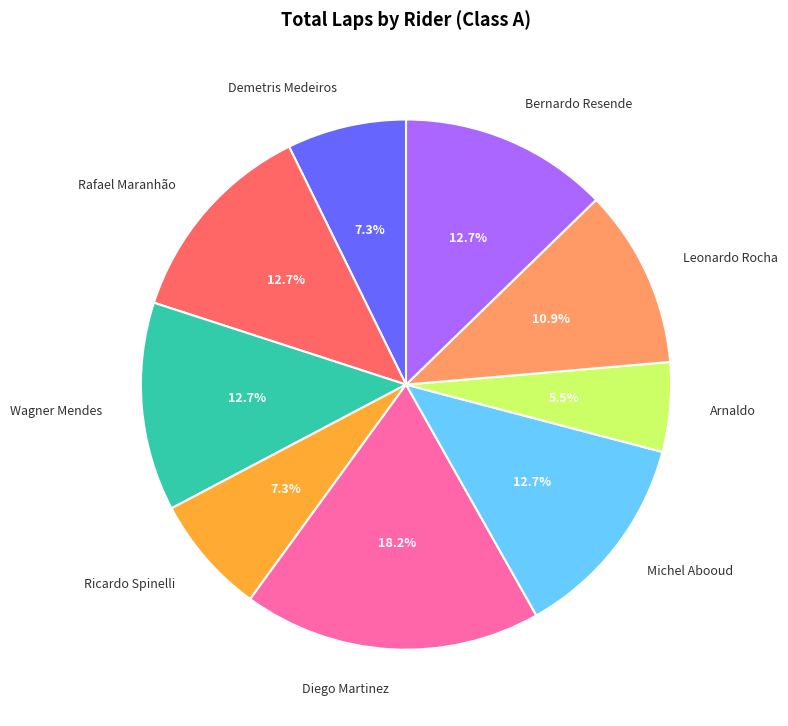

Is there a majority slice in this chart?

No